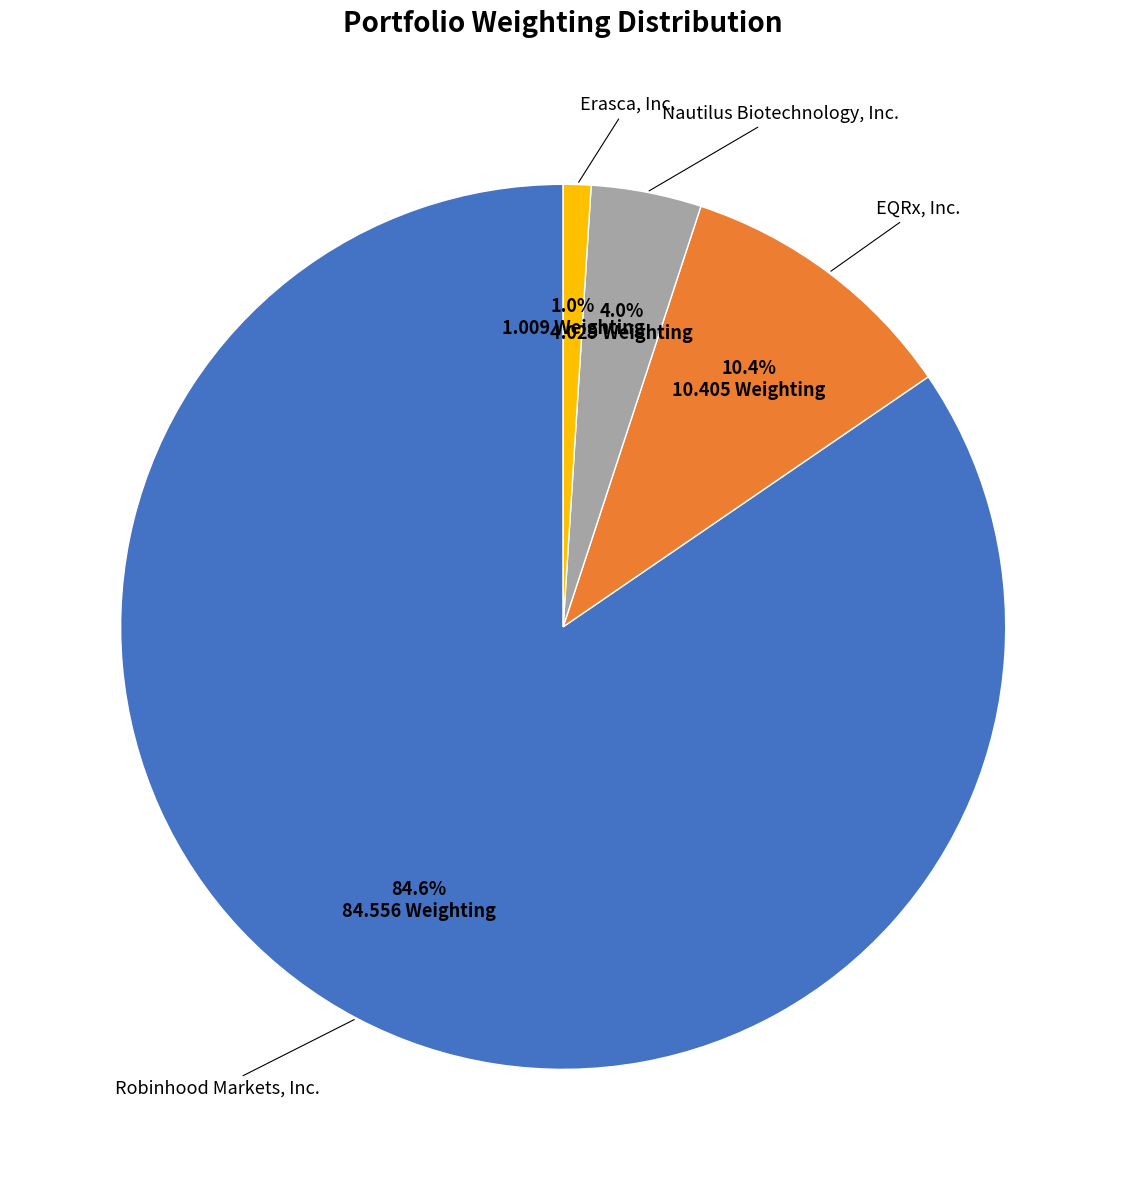

How many segments does this pie chart have?

4